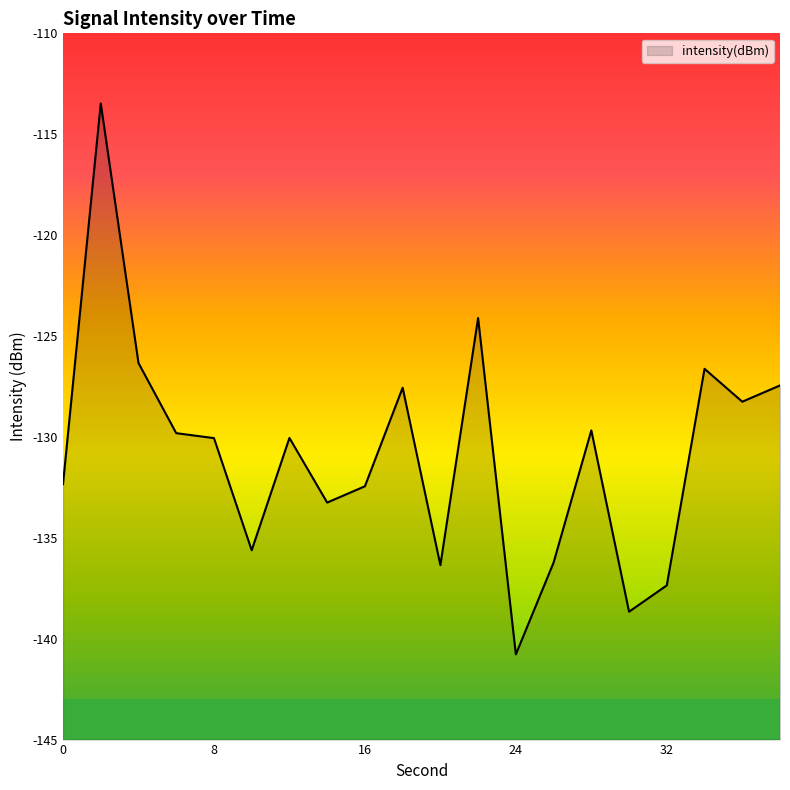

What is the change in value from 10 to 36?

+7.4